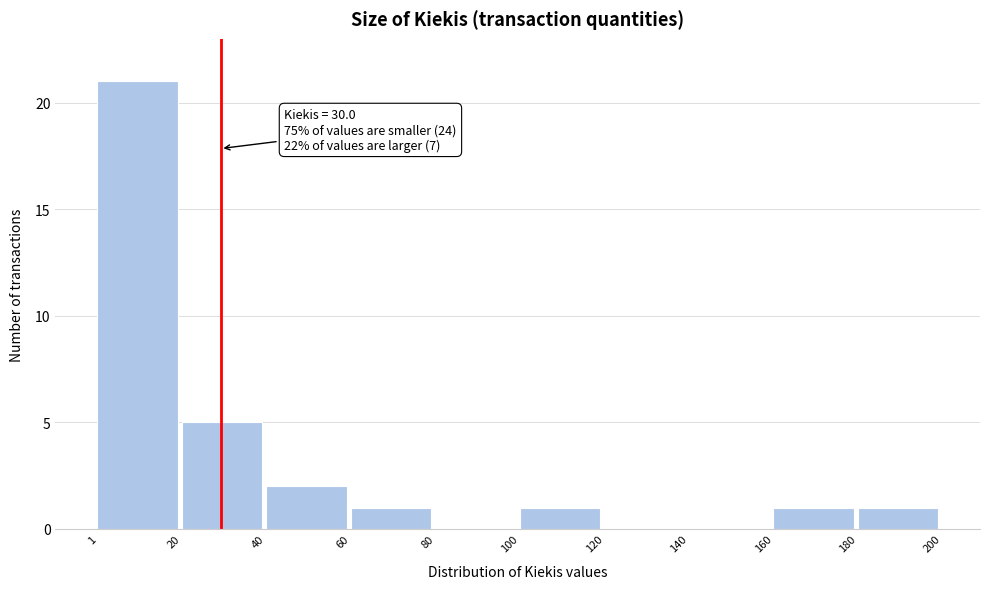

Over which range of the x-axis is the bar tallest?

1 to 20